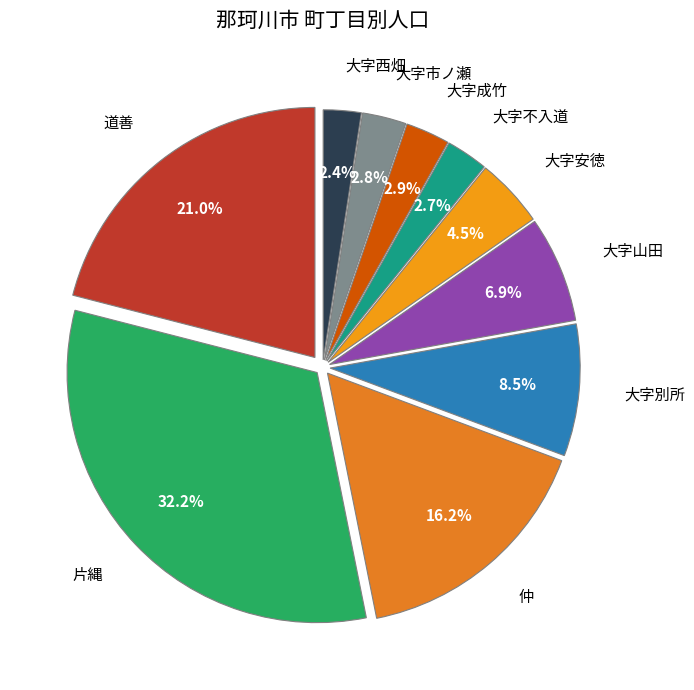

To the nearest percent, what is the difference between the 大字別所 and 道善 slice percentages?

12%